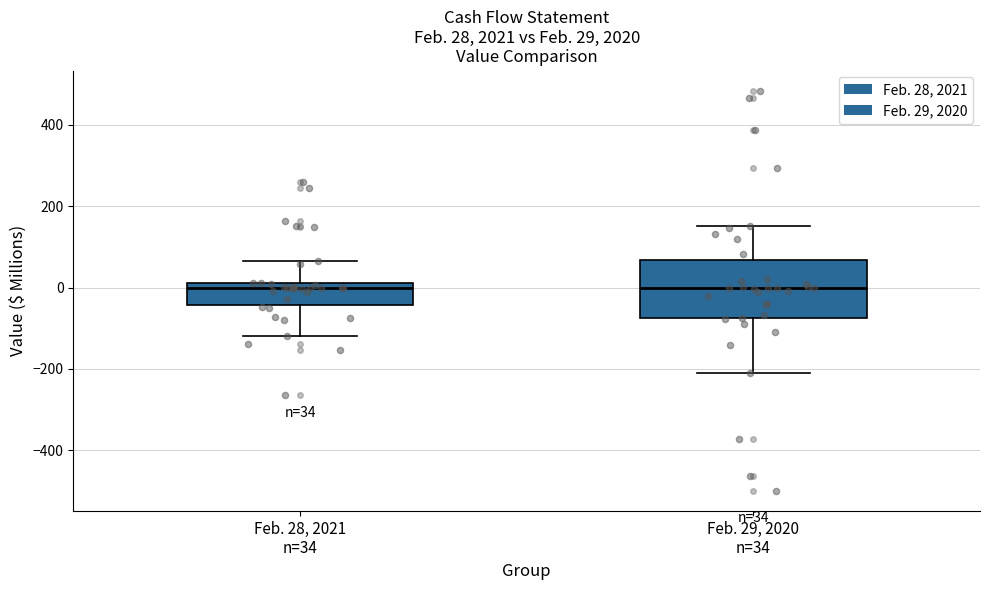

Which box is the tallest, from its lower edge to its upper edge?

Feb. 29, 2020 n=34